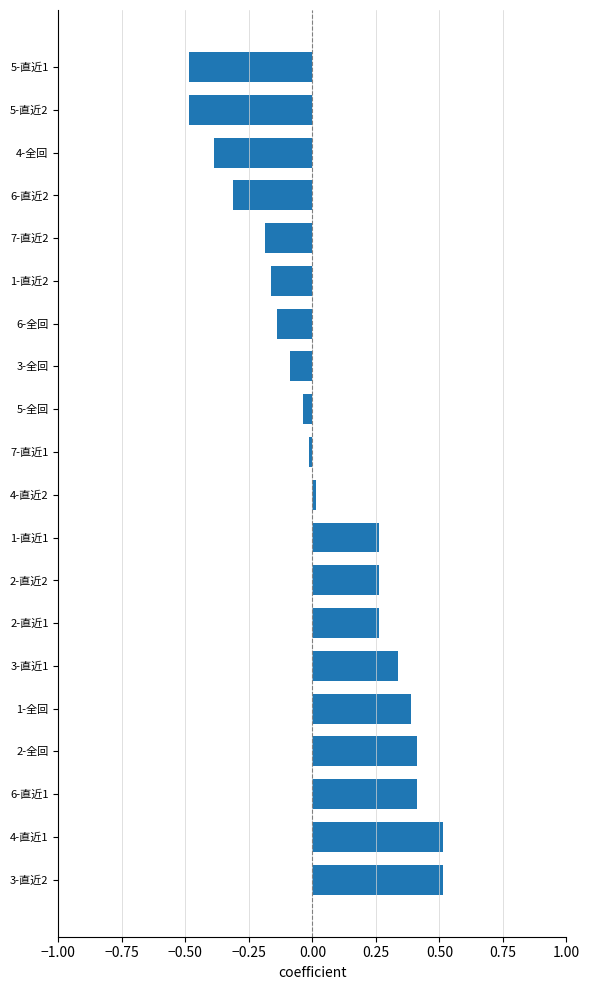

What is the maximum value shown in the chart?

0.5